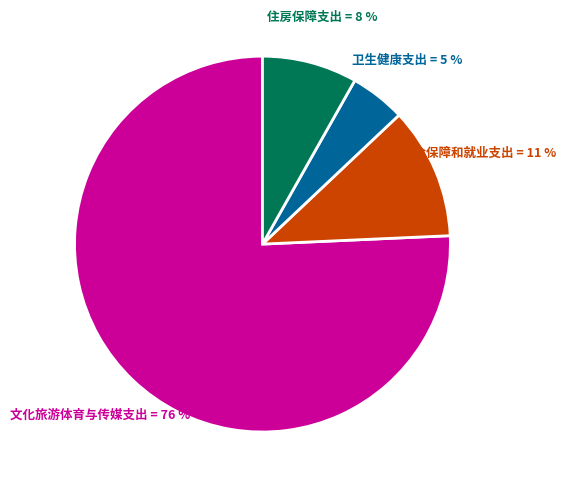

To the nearest percent, what percentage of the pie is 住房保障支出?

8%